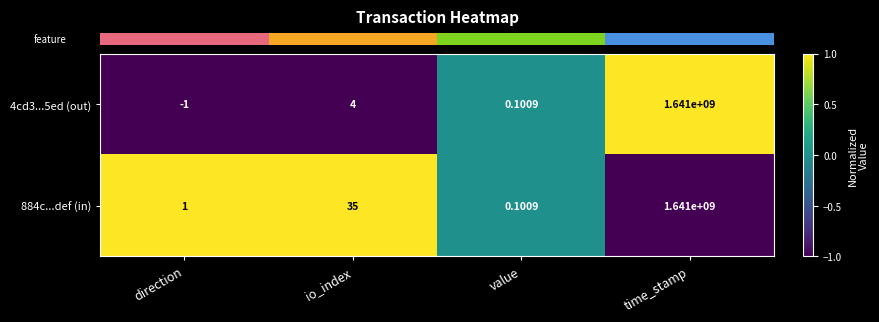

Rank the series by their average value, from lowest to highest.

4cd3...5ed (out), 884c...def (in)